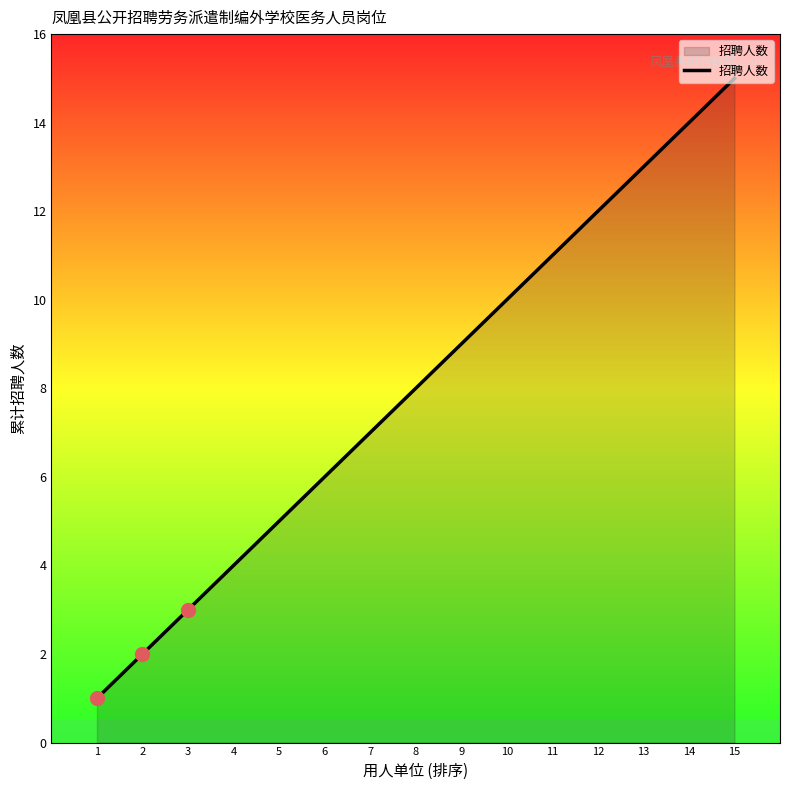

What is the change in value from 5 to 15?

+10